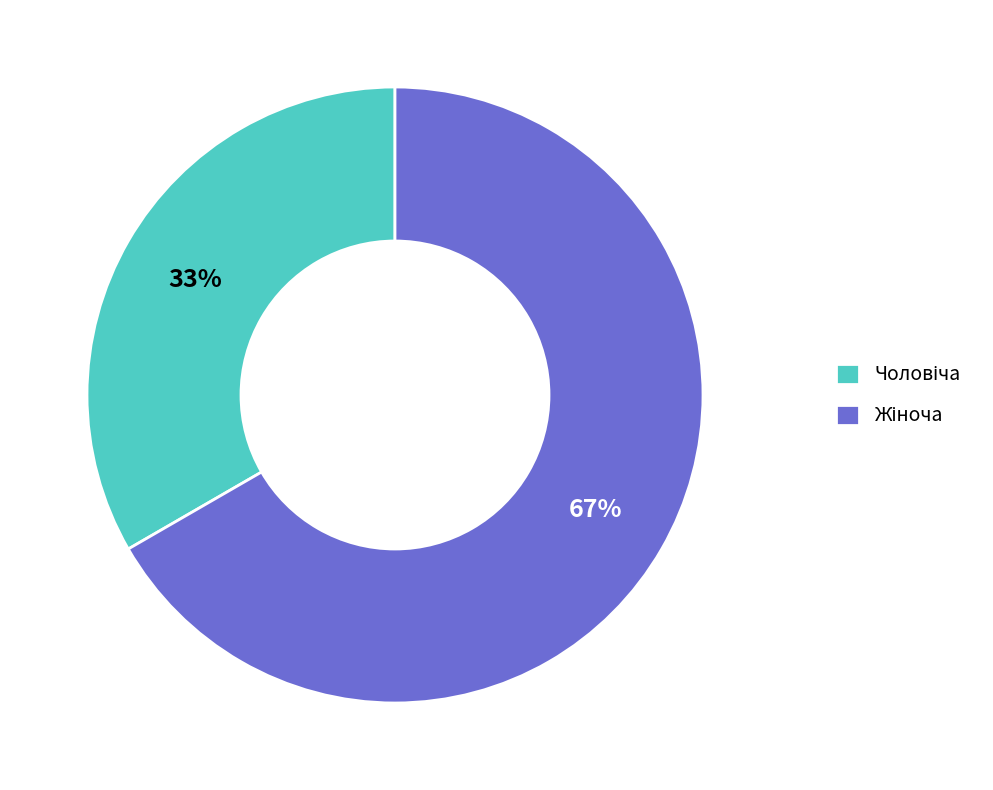

Does any single category account for the majority?

Yes